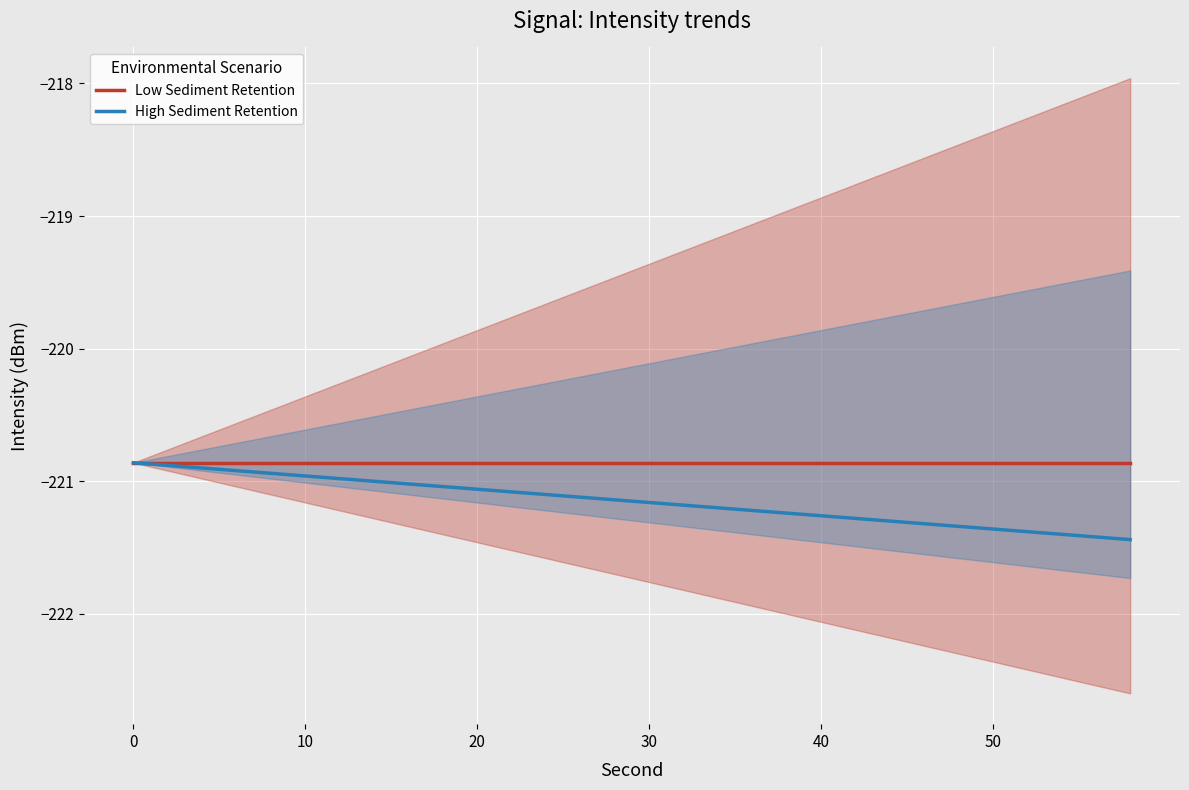

The value of High Sediment Retention at 20 is -221.1. True or false?

True